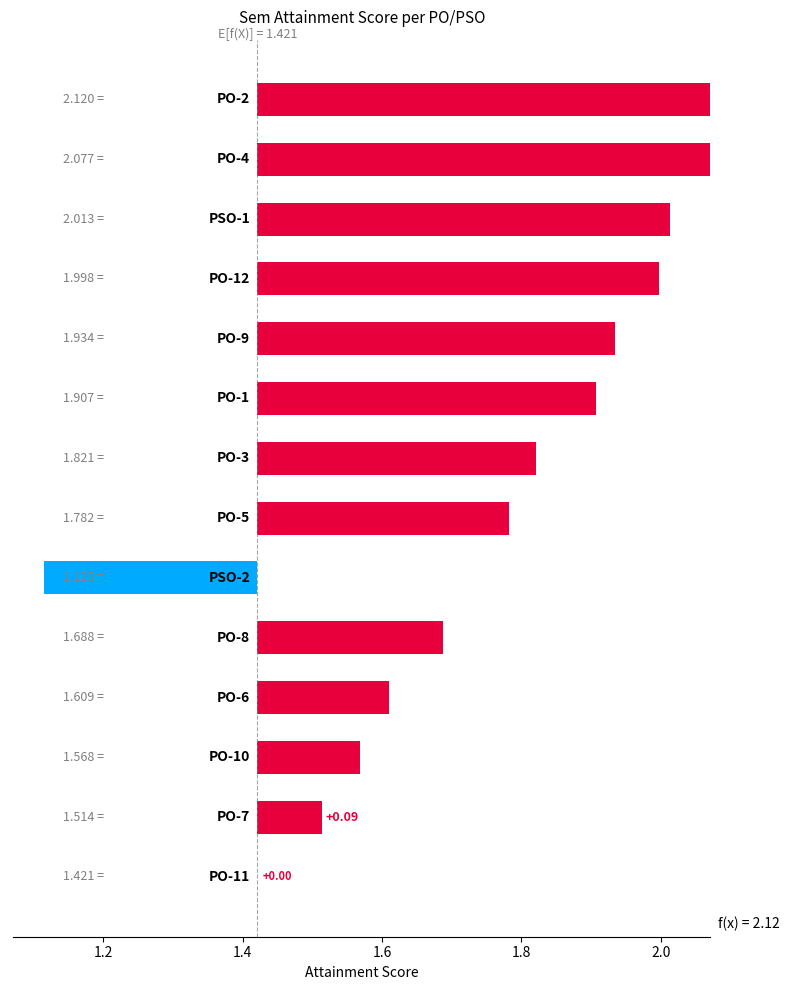

What is the value of the 10th bar from the left?

0.3